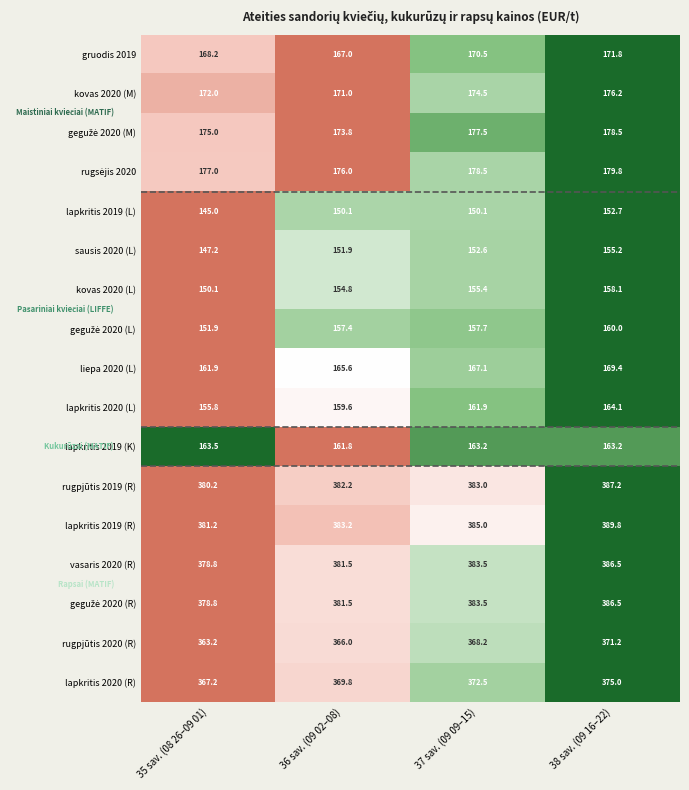

What is the sum of all vasaris 2020 (R) values?

1530.3